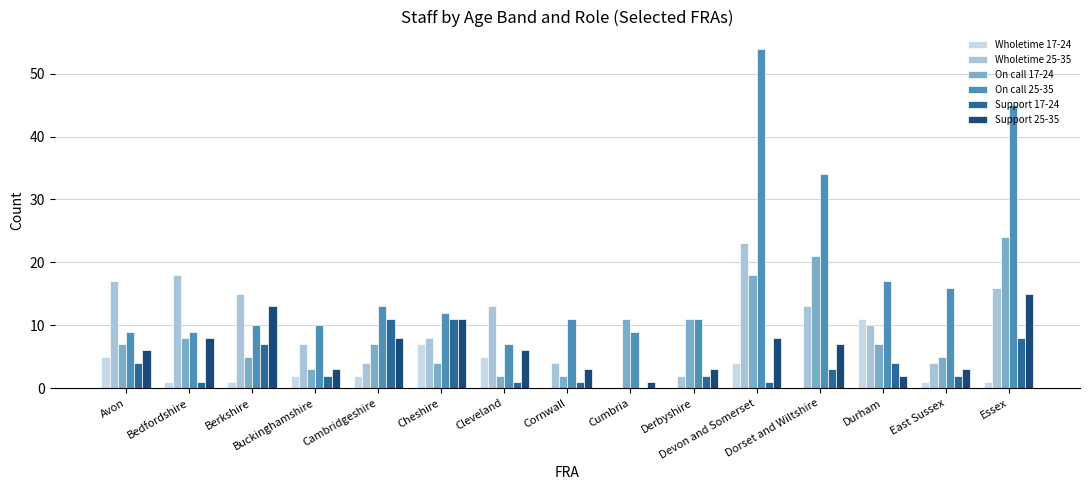

Rank the series at Cleveland from lowest to highest value.

Support 17-24, On call 17-24, Wholetime 17-24, Support 25-35, On call 25-35, Wholetime 25-35